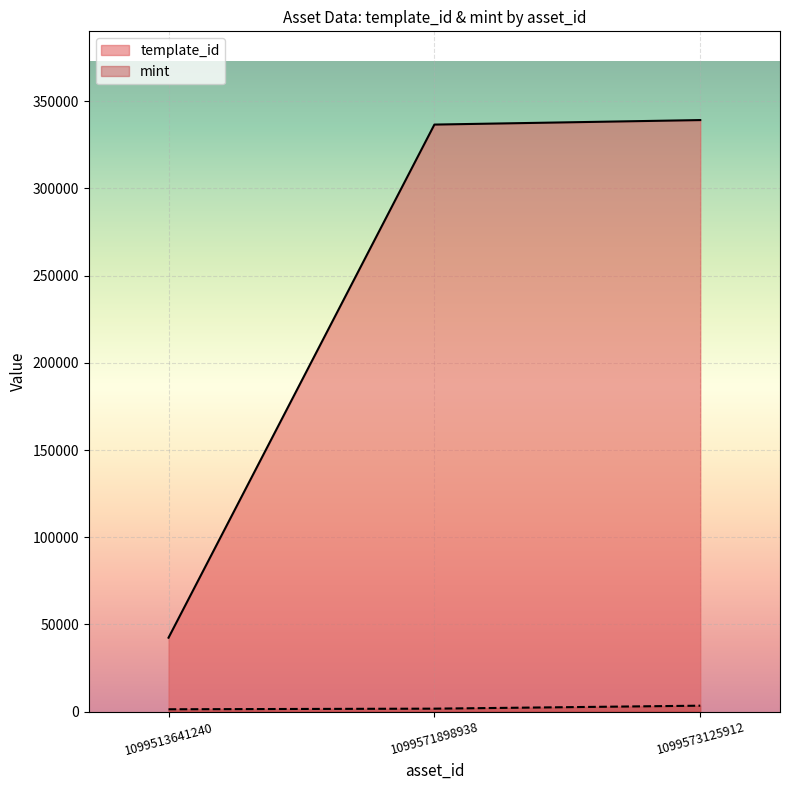

Which has a higher value, 1099571898938 or 1099573125912?

1099573125912